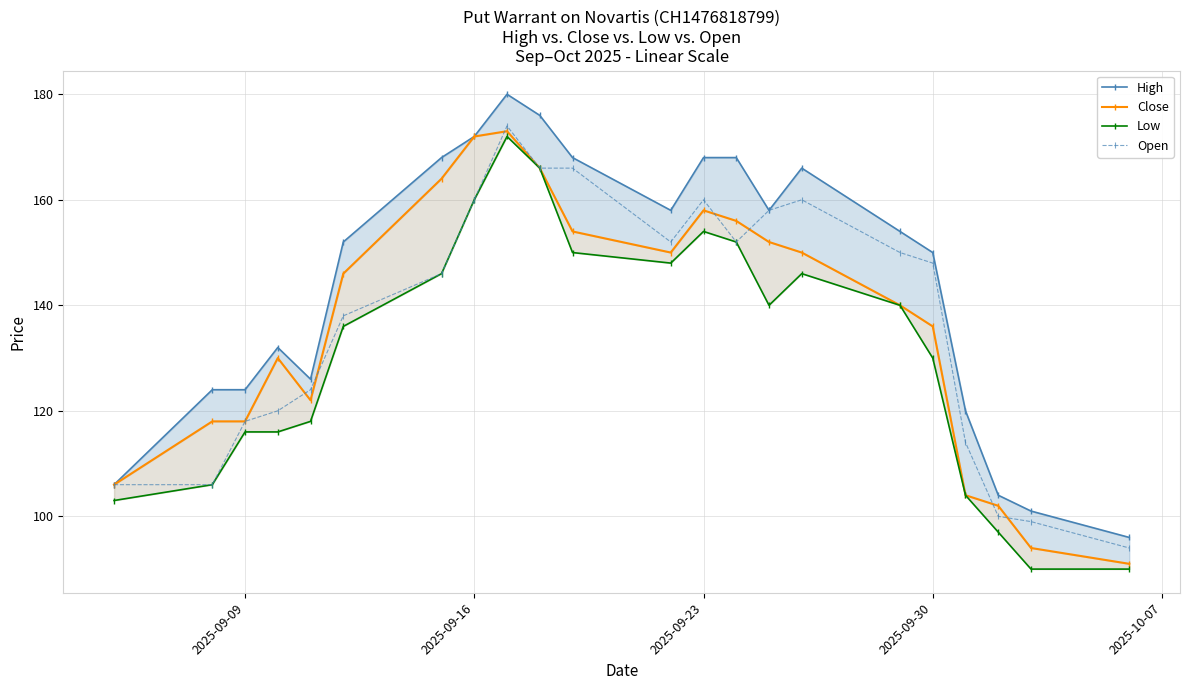

What is the minimum value for Open?

94